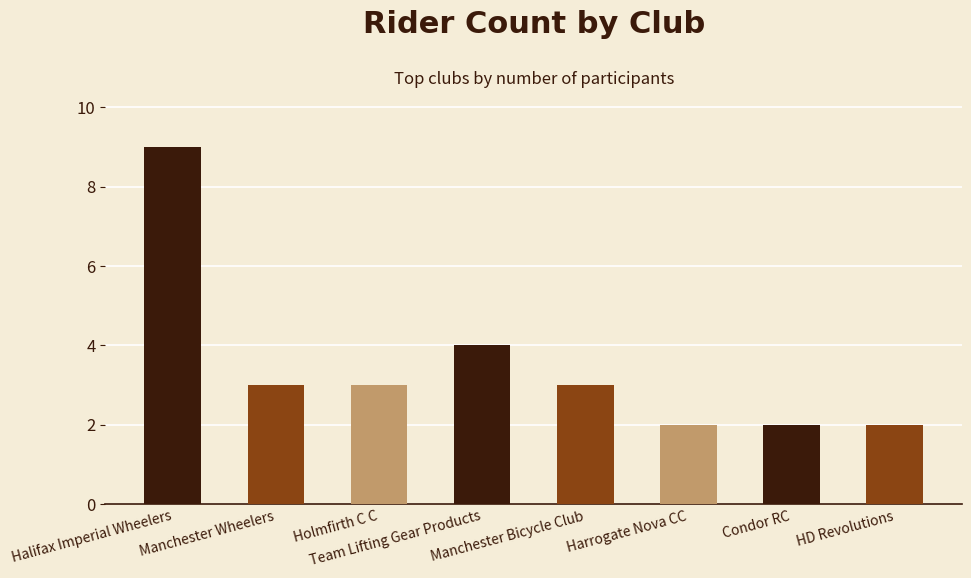

Is it true that the value at HD Revolutions is 2?

True